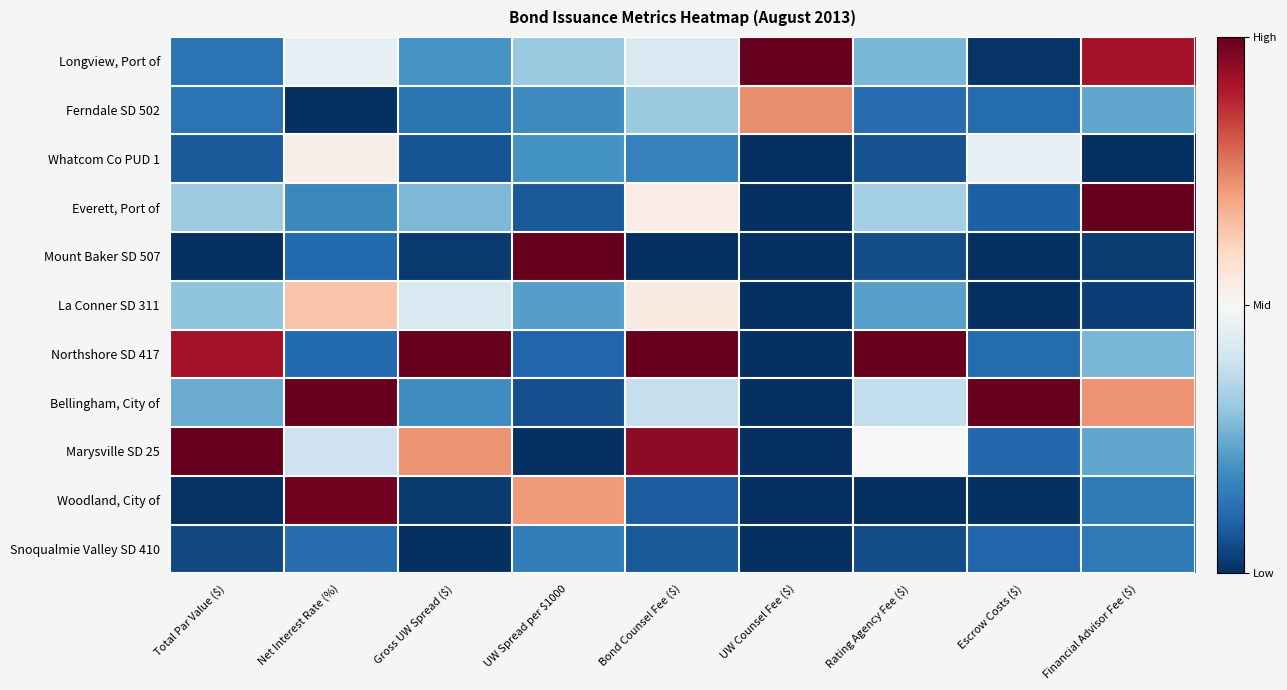

At which category is the sum across all series the highest?

Net Interest Rate (%)